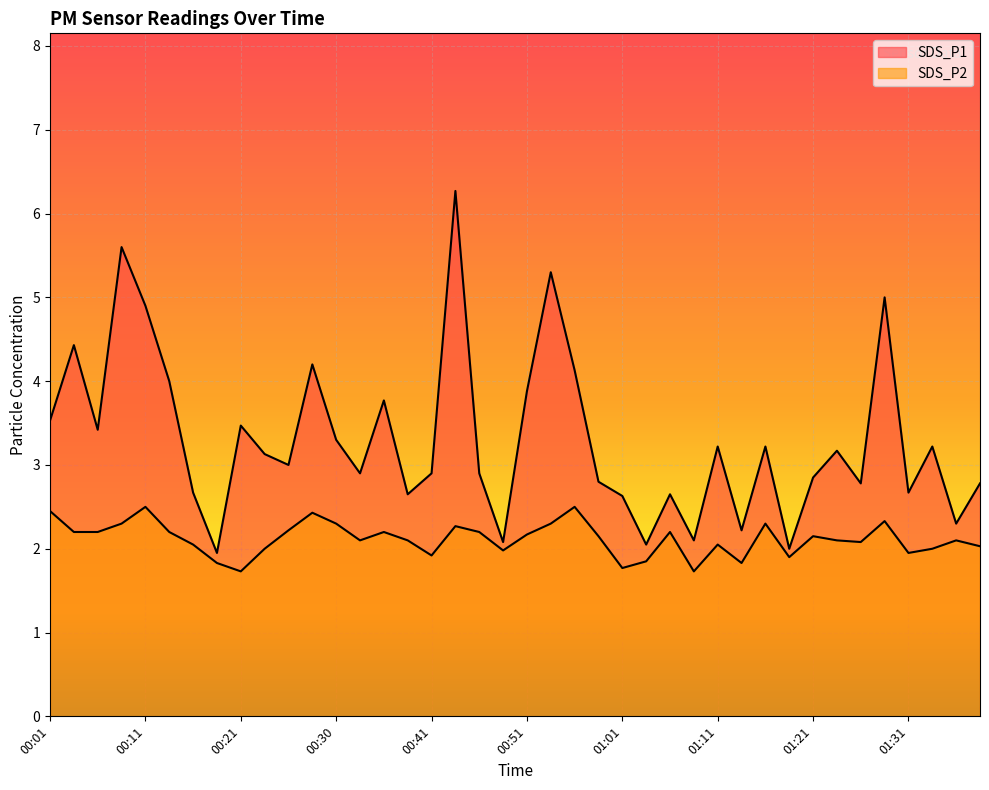

Where is the first local maximum for SDS_P1?

00:03